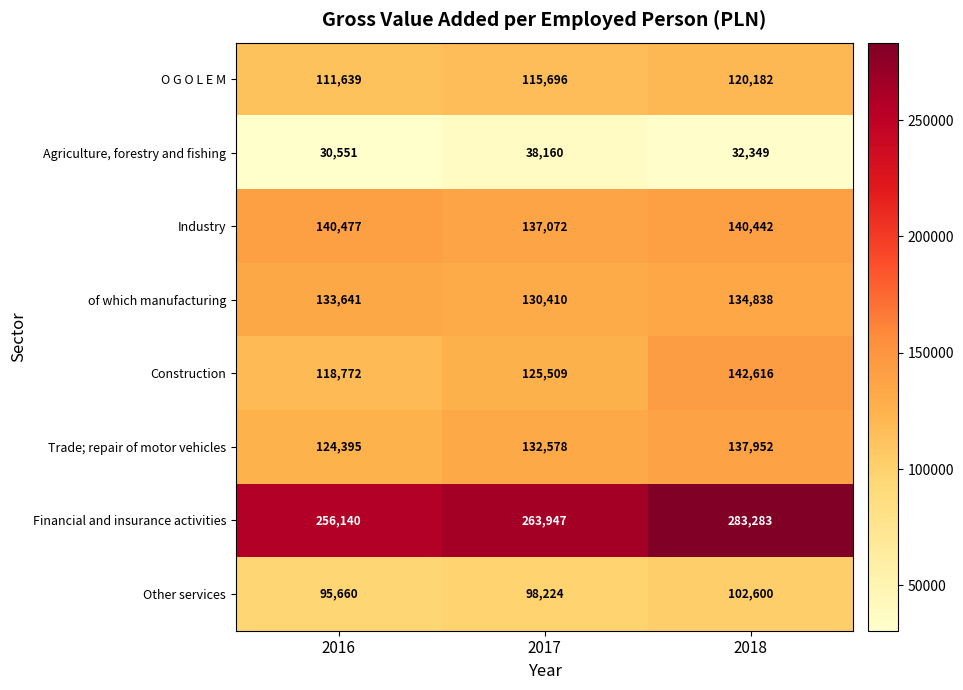

What is the sum of the Agriculture, forestry and fishing values at 2018 and 2016?

62900